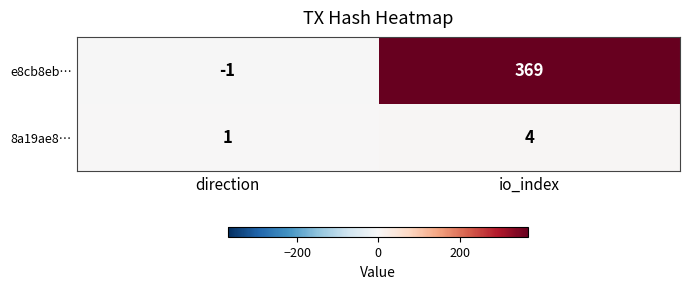

Which series has the widest spread of values?

e8cb8eb…